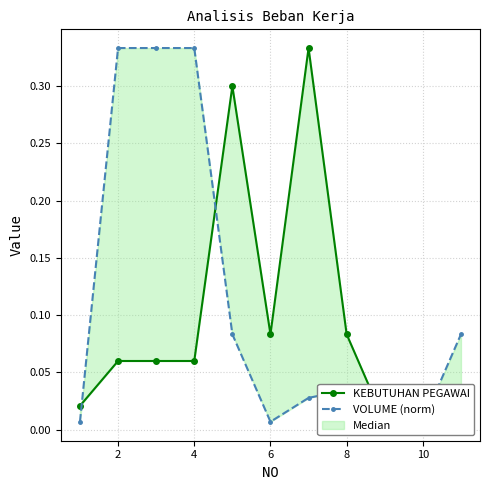

Reading left to right, what are all the values shown in this chart?

KEBUTUHAN PEGAWAI: 0.0	0.1	0.1	0.1	0.3	0.1	0.3	0.1	0.0	0.0	0.0
VOLUME (norm): 0.0	0.3	0.3	0.3	0.1	0.0	0.0	0.0	0.0	0.0	0.1